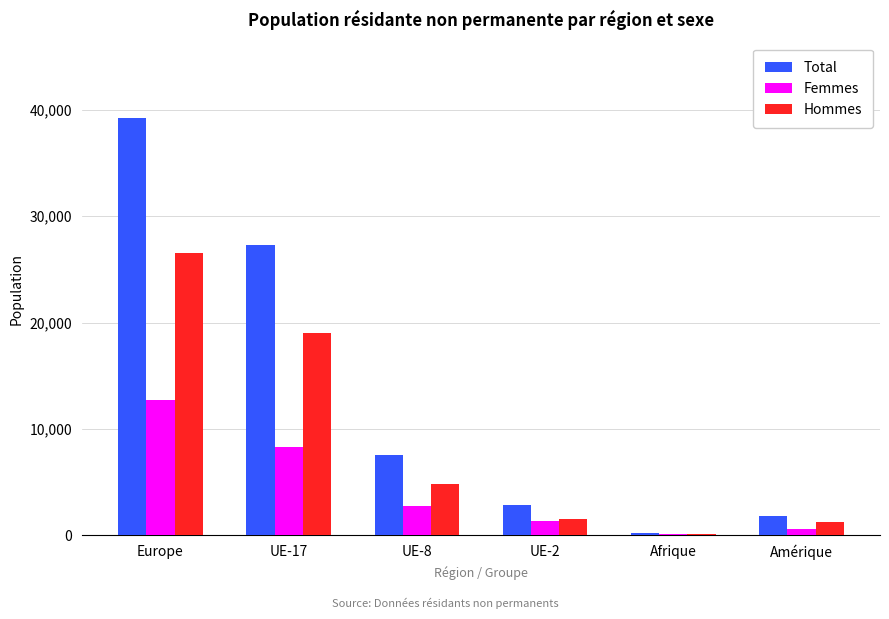

What is the maximum value shown in the chart?

39241